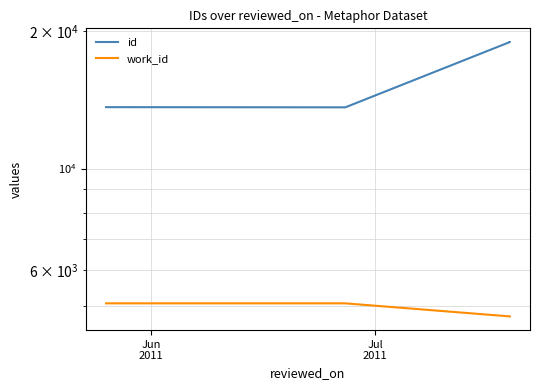

True or false: work_id has more than 0 points higher than both neighbors.

False